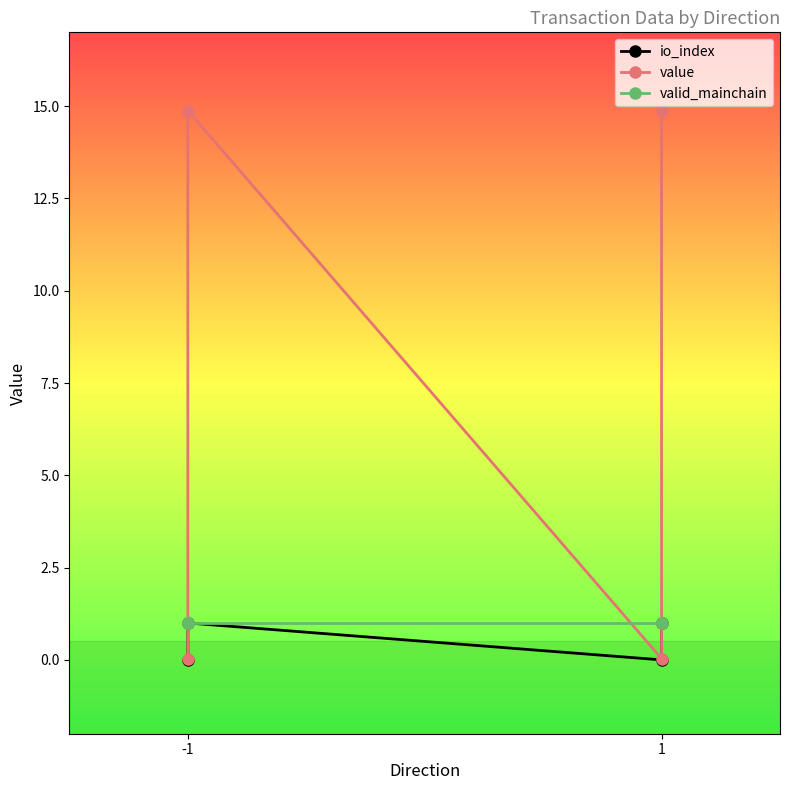

True or false: valid_mainchain and io_index intersect in this chart.

False